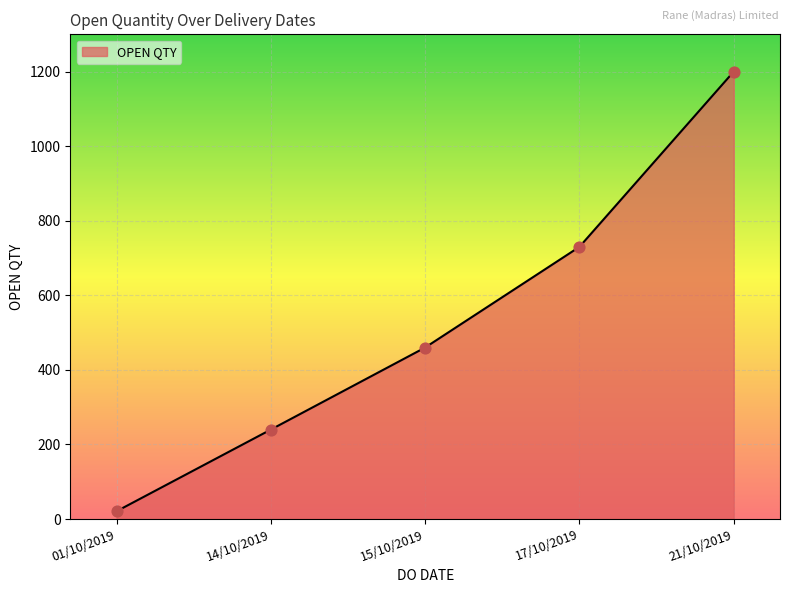

Approximately how many times larger is the value at 15/10/2019 compared to 01/10/2019?

21.9